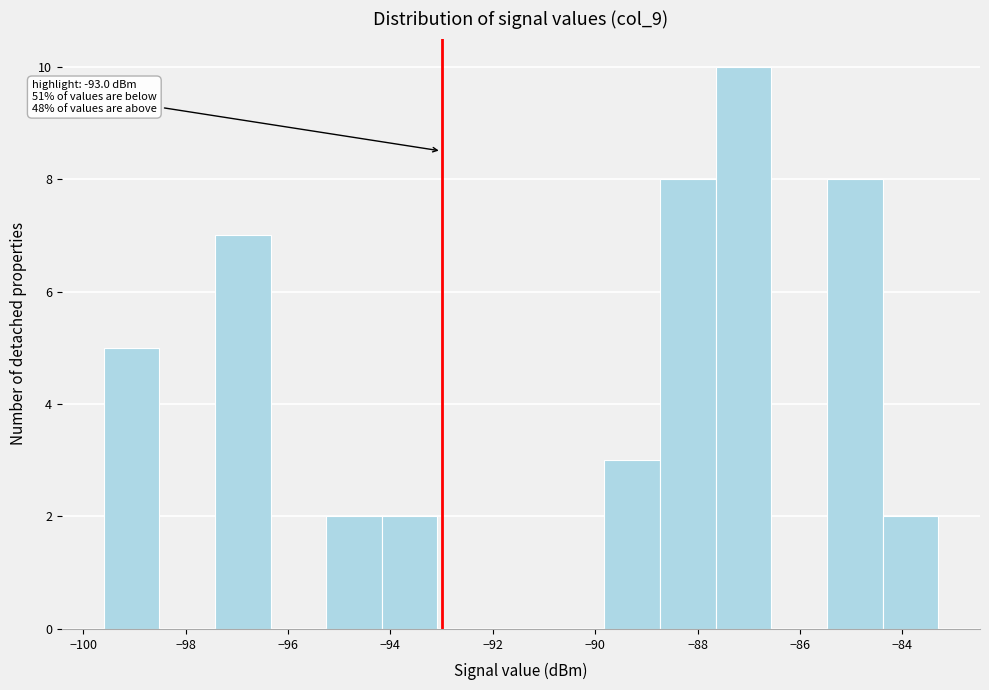

Which range on the x-axis has the tallest bar?

-87.6 to -86.6